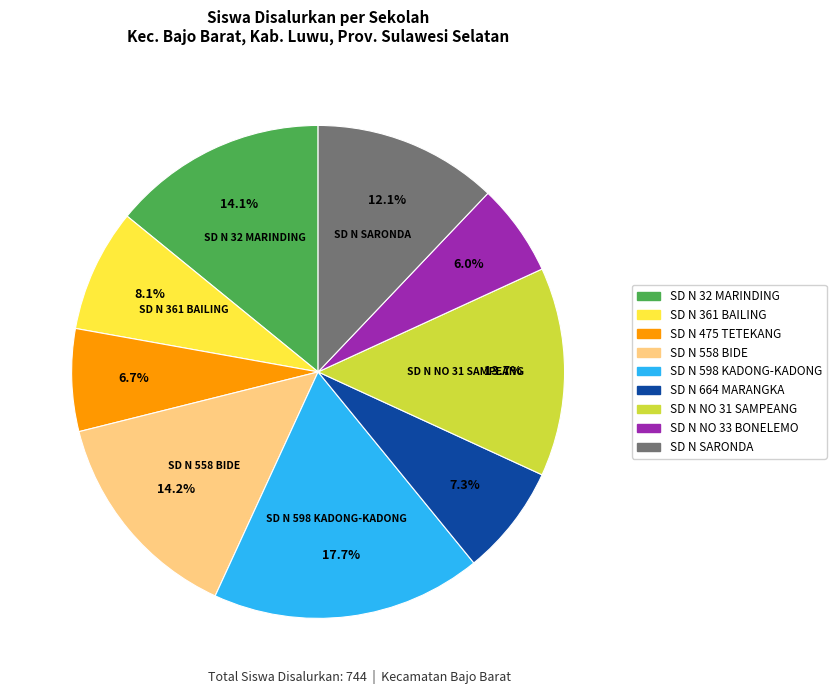

Is there a majority slice in this chart?

No